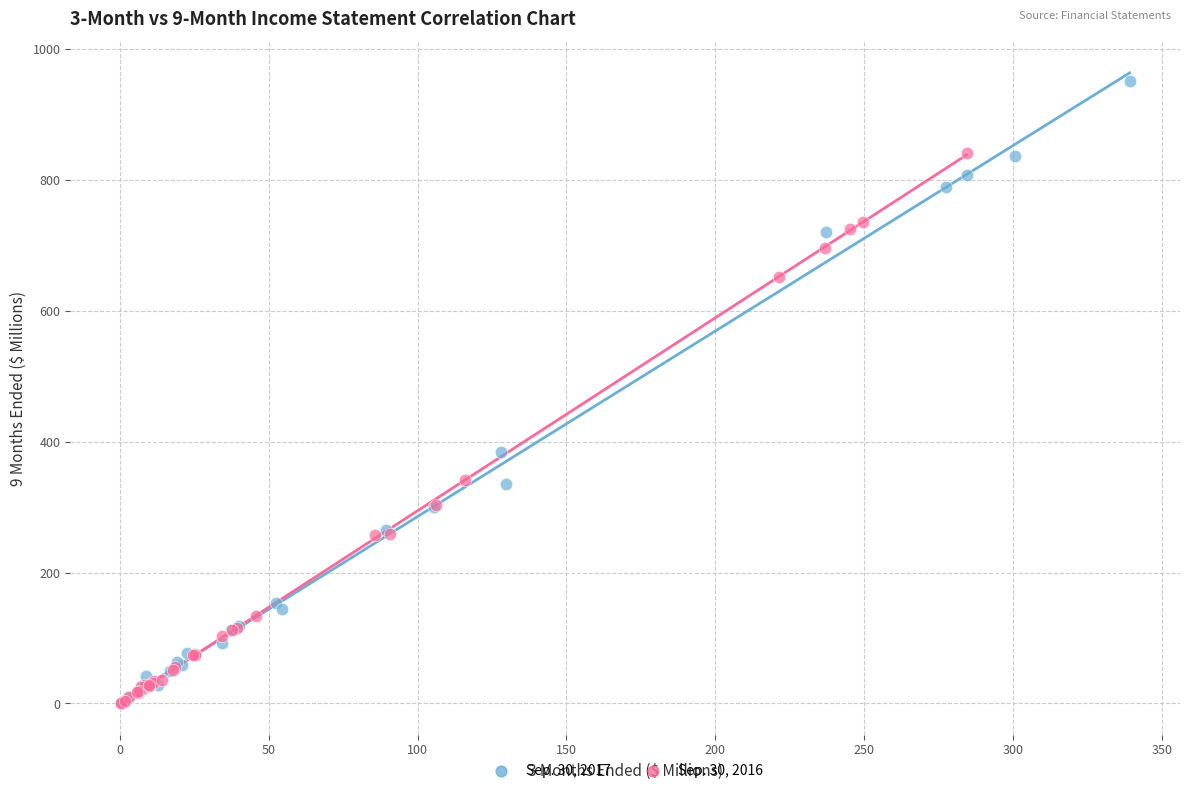

Which series contains the highest Y value?

Sep. 30, 2017